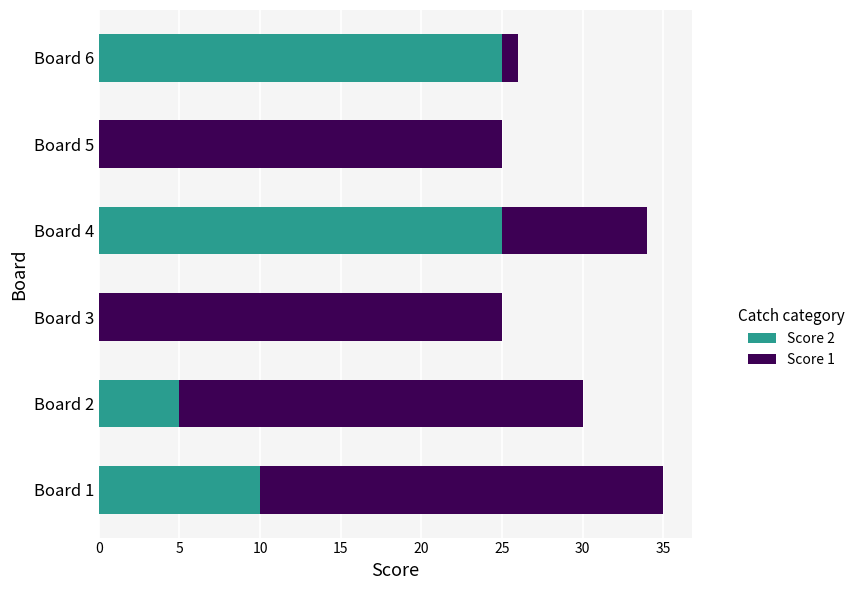

What is the highest value of the Score 2 series?

25